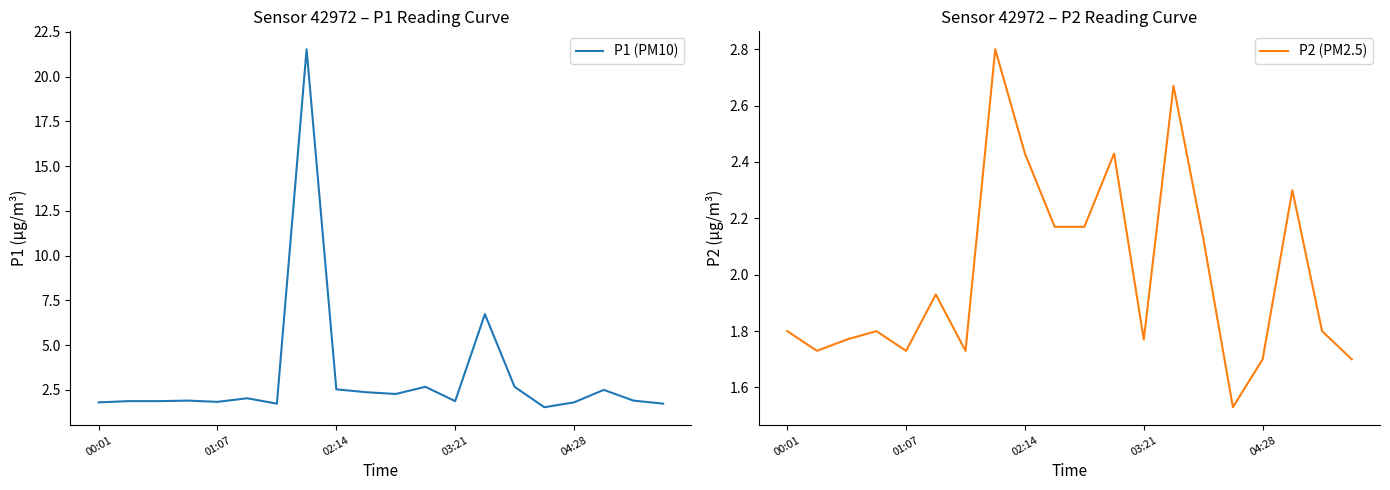

Rank the series by their average value, from lowest to highest.

P2 (PM2.5), P1 (PM10)